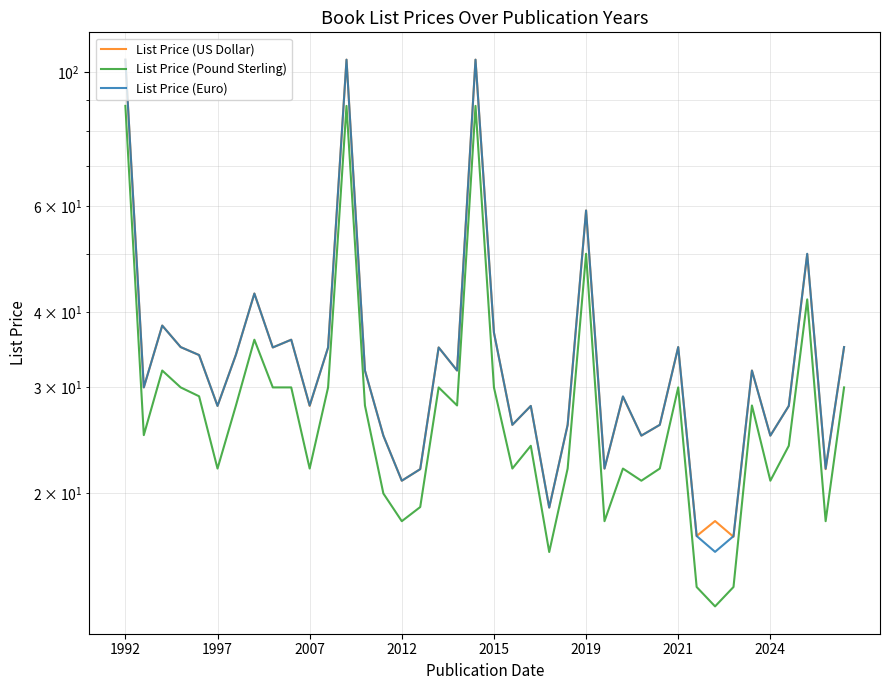

True or false: List Price (Pound Sterling) and List Price (US Dollar) intersect in this chart.

False